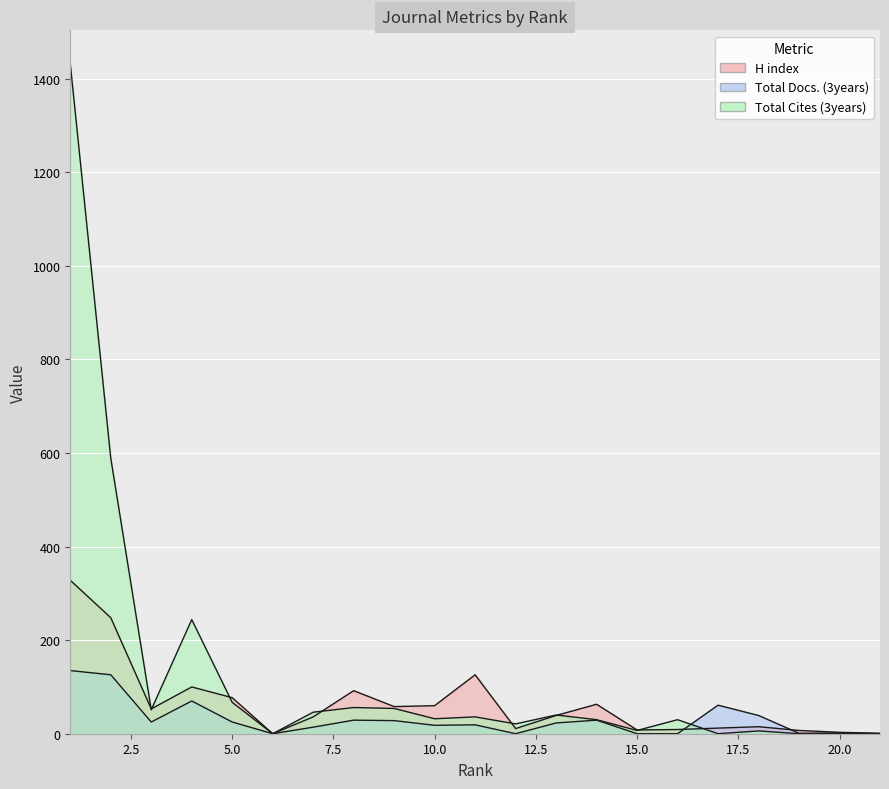

Where is the first local maximum for Total Cites (3years)?

4